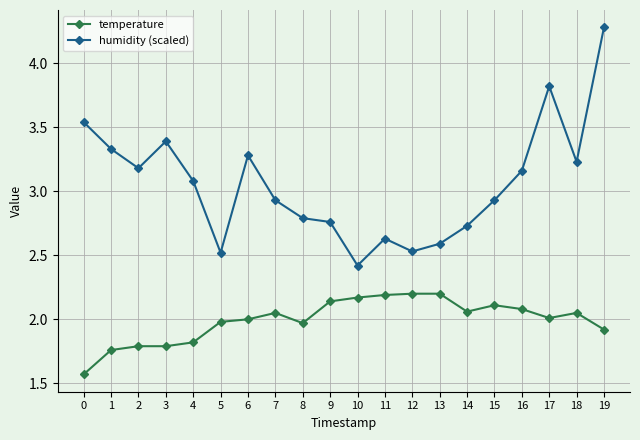

Which series has the largest range (max minus min)?

humidity (scaled)